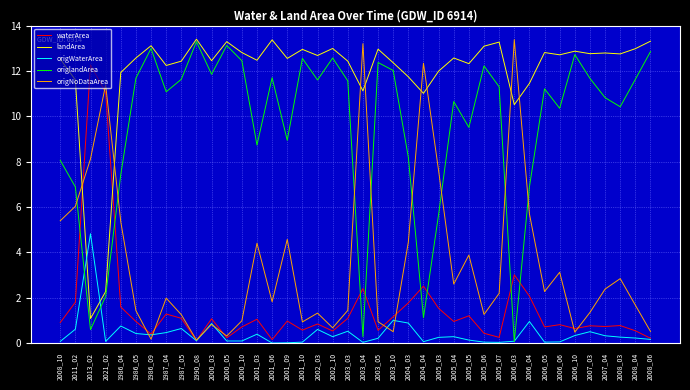

How many times do landArea and origWaterArea cross each other?

2